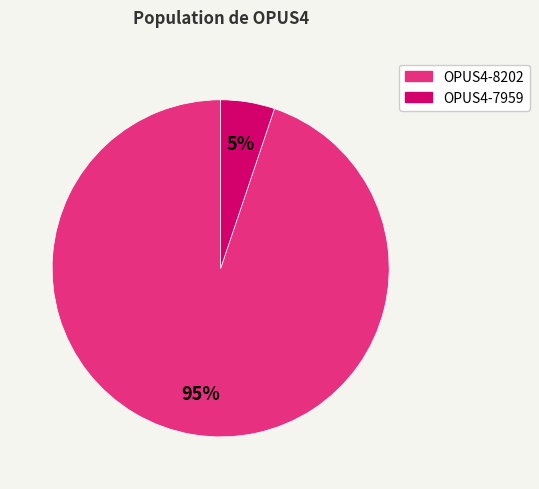

Rank the categories by value from lowest to highest.

OPUS4-7959, OPUS4-8202